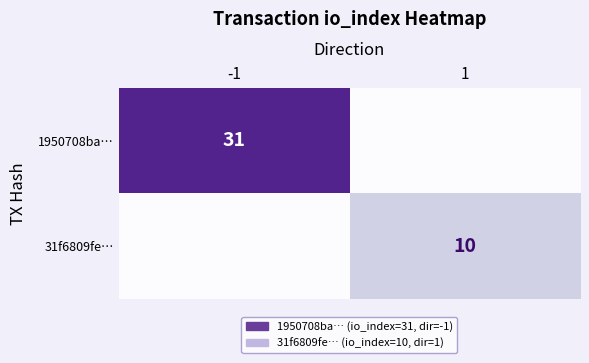

True or false: 31f6809fe… has a value of 10 at 1.

True